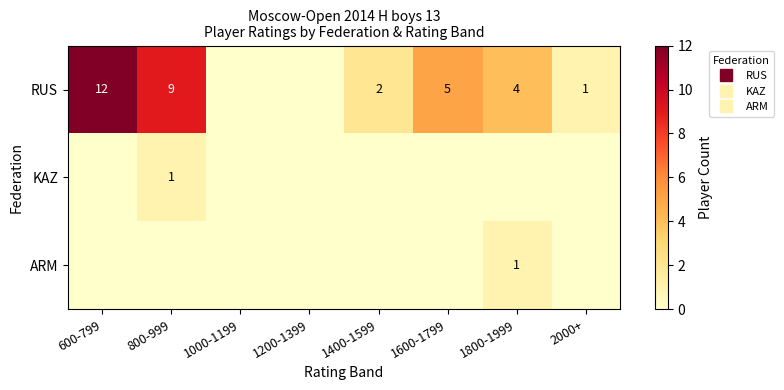

The value of KAZ at 800-999 is 1. True or false?

True